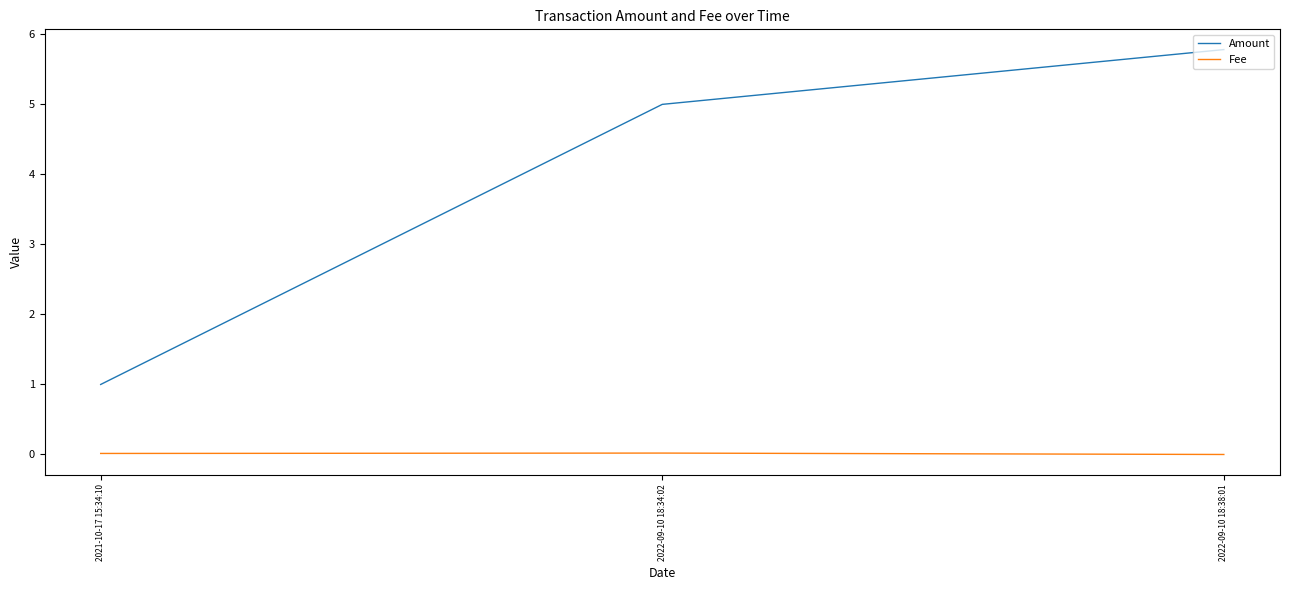

The Fee series shows 0.0 at 2021-10-17 15:34:10. True or false?

True